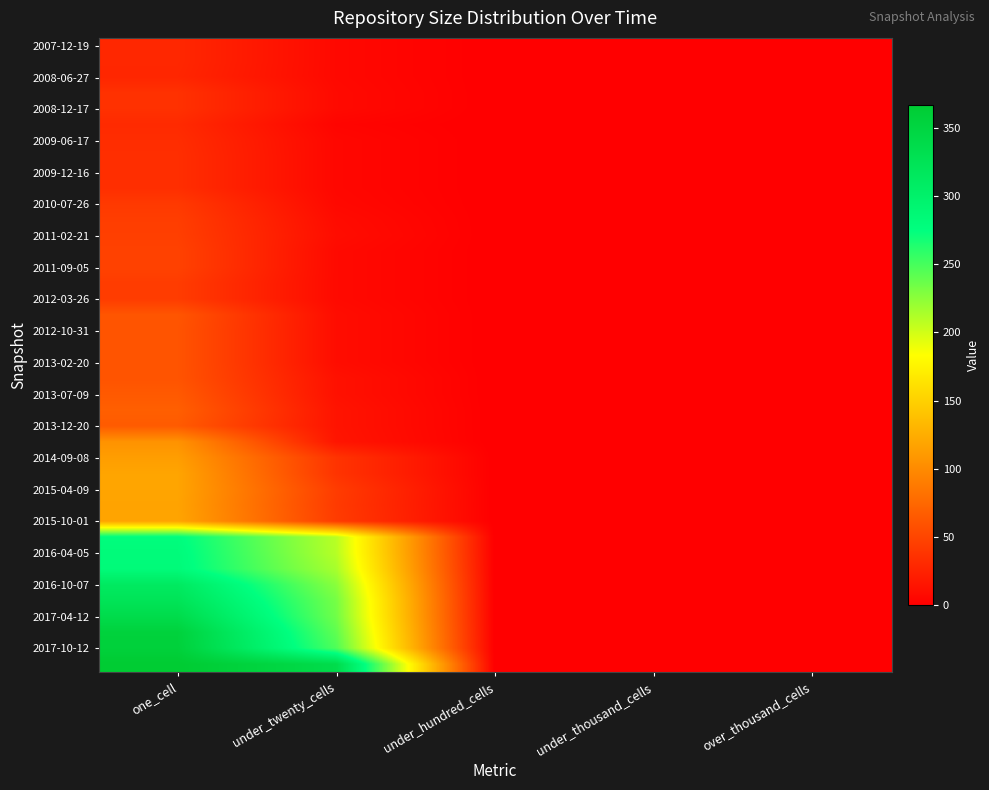

At how many categories does at least one series exceed 39?

2